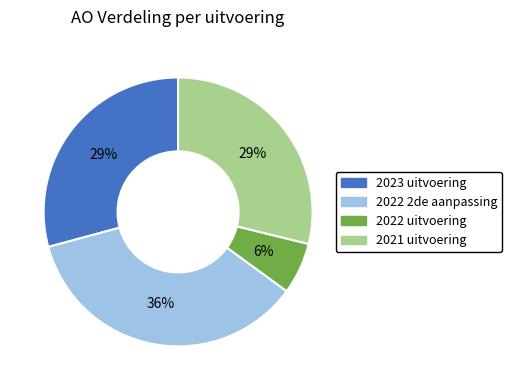

Count the number of slices in the pie.

4